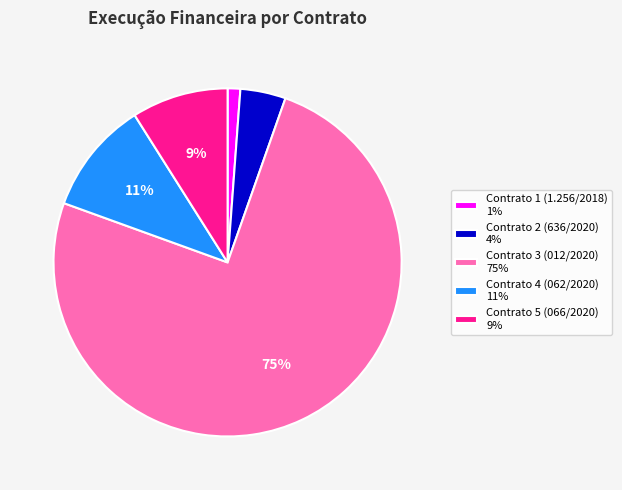

What percentage is the Contrato 5 (066/2020) slice, to the nearest percent?

9%